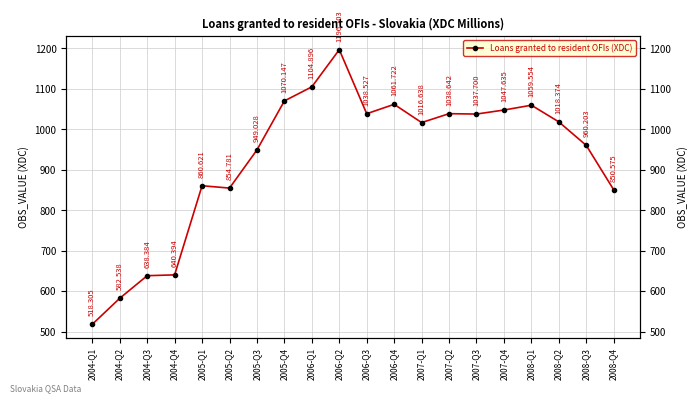

Does the chart display data point markers on the line(s)?

Yes